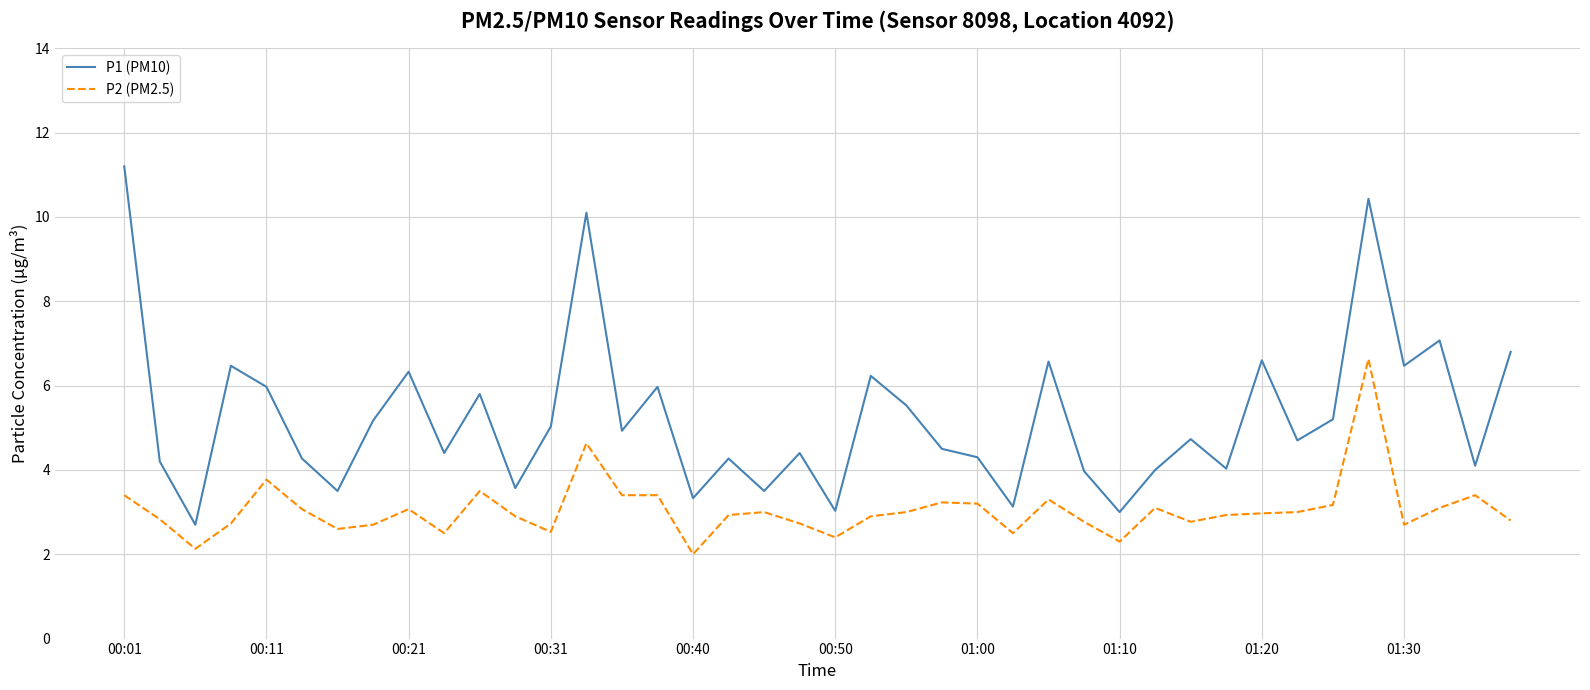

What is the minimum value shown in the chart?

2.0